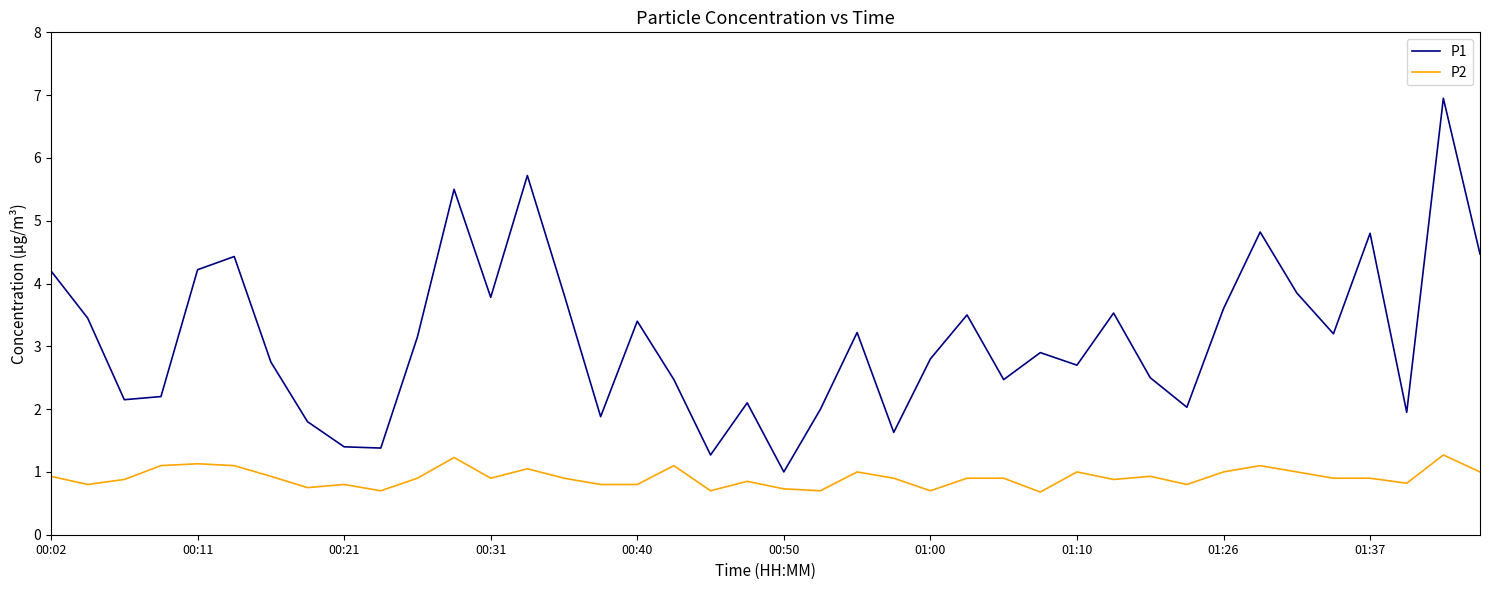

What is the maximum value for P2?

1.3